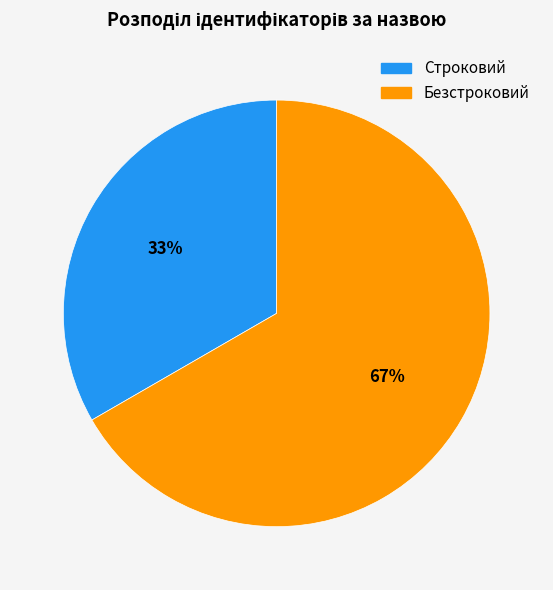

Between Строковий and Безстроковий, which is larger?

Безстроковий